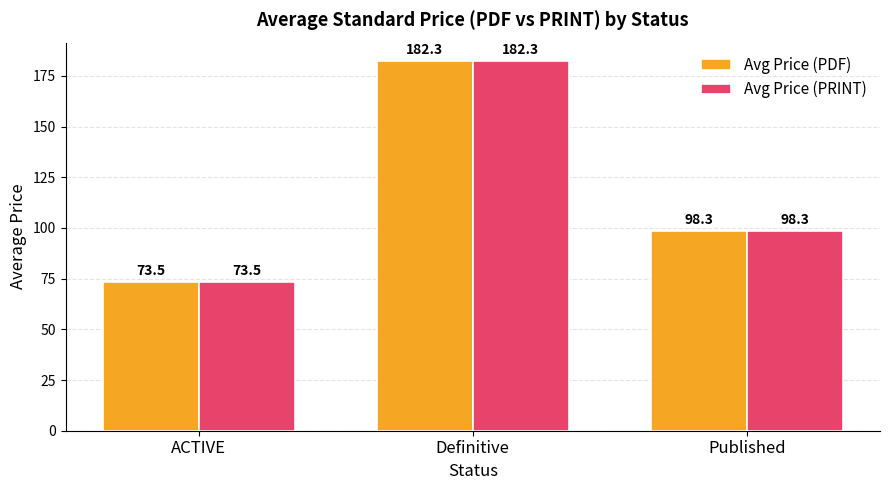

How many groups of bars are there?

3